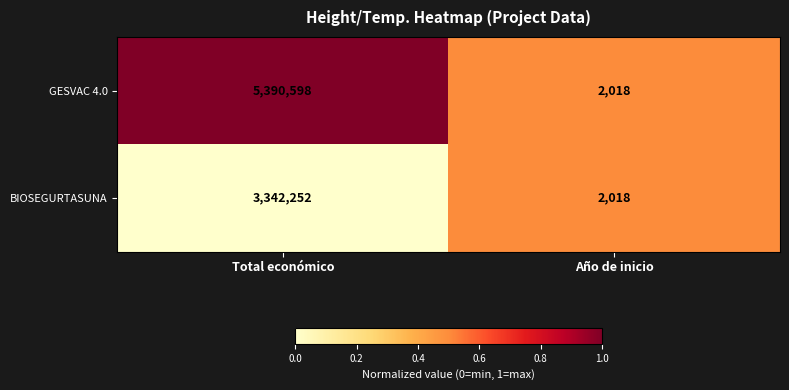

What is the greatest value displayed?

5390598